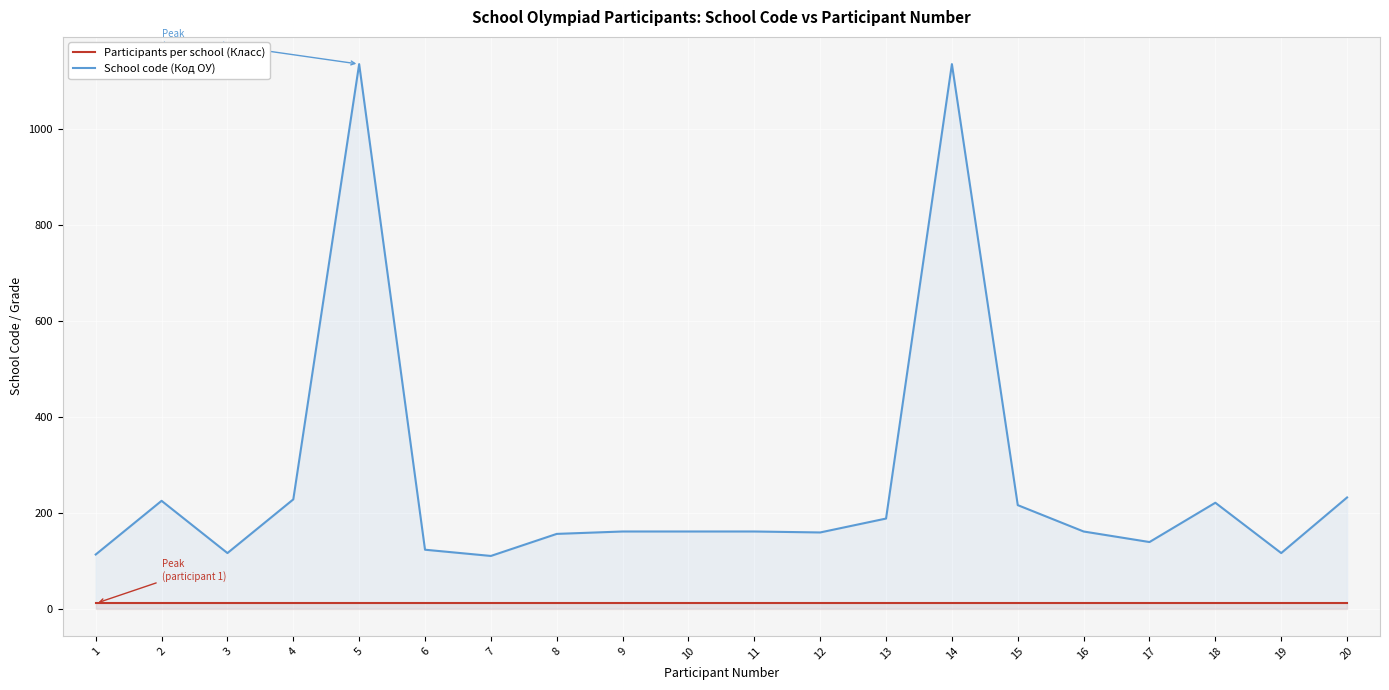

What is the lowest value of the Participants per school (Класс) series?

11